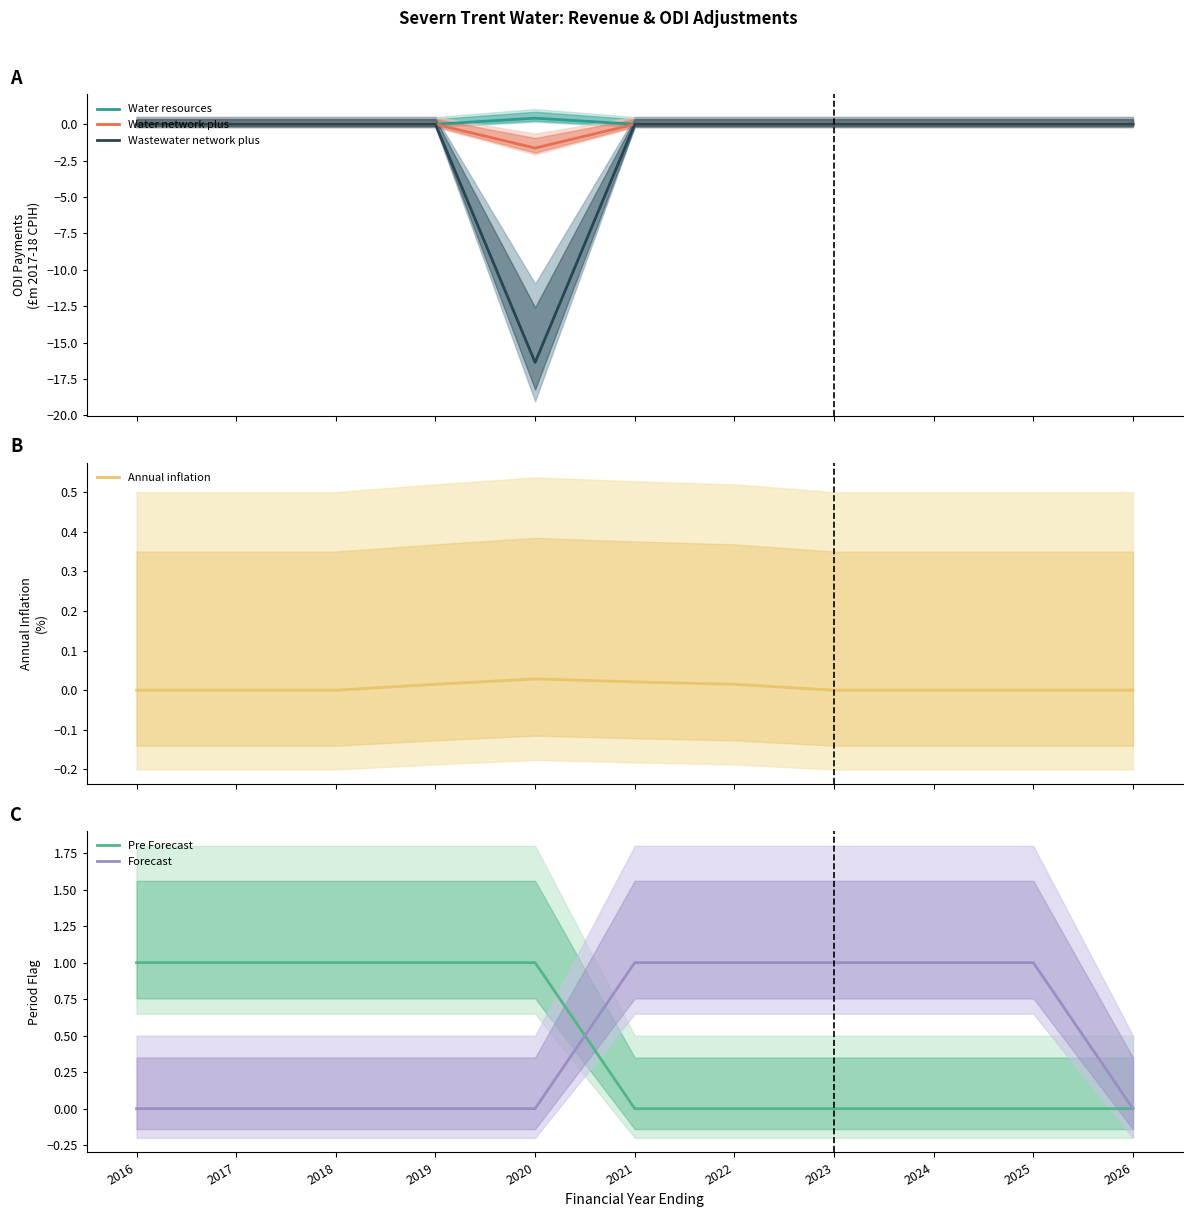

How many lines are shown in the chart?

6